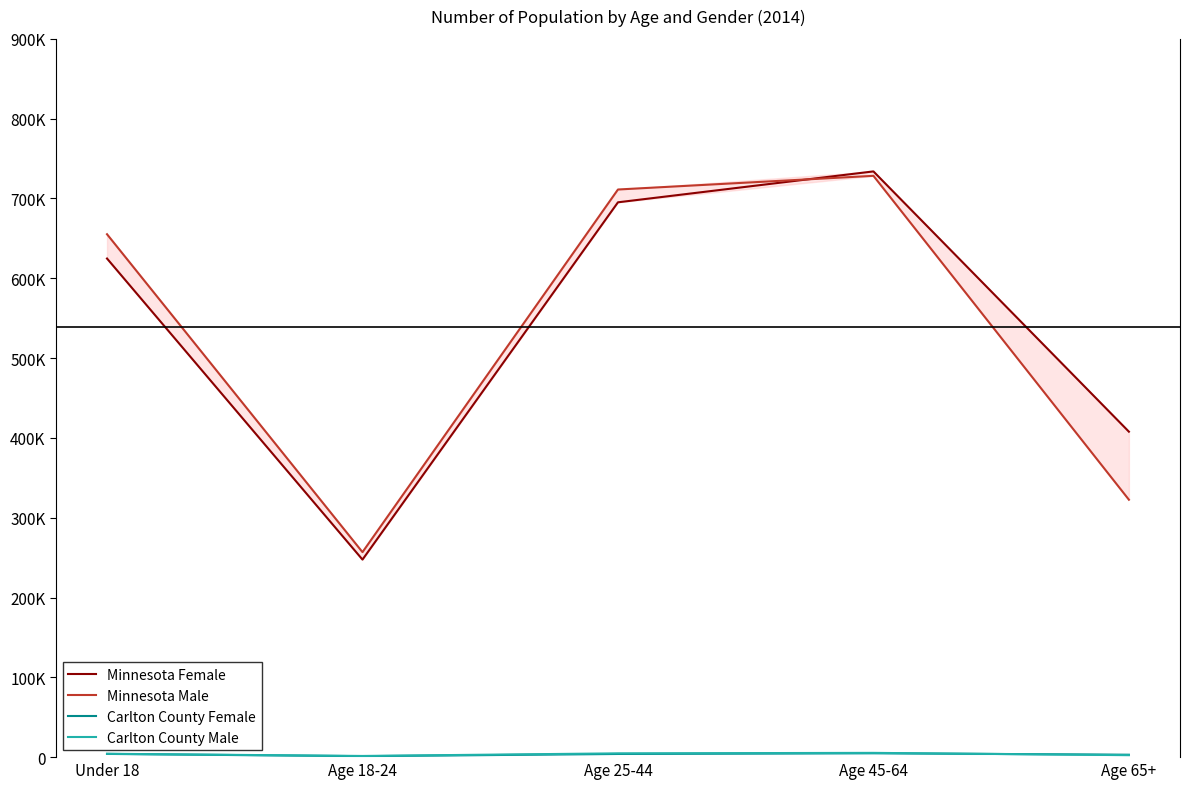

Which series has the largest total across all categories?

Minnesota Female